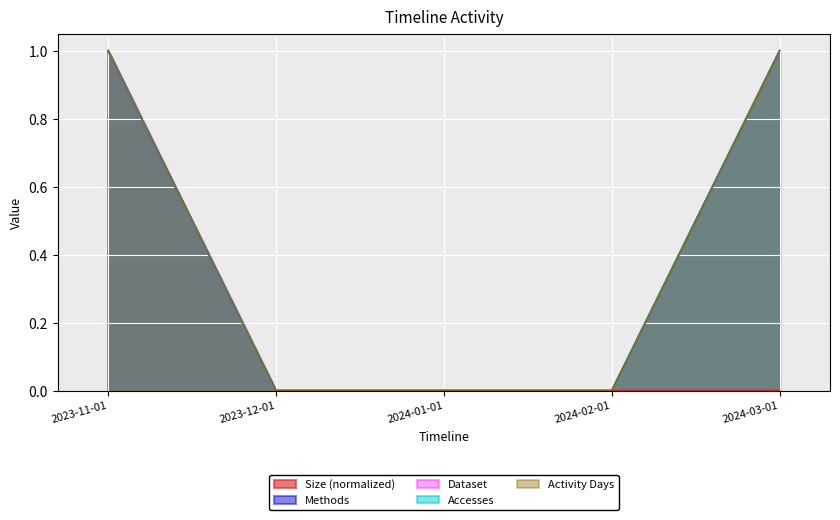

What is the value of the Accesses point at the 5th from the left?

1.0